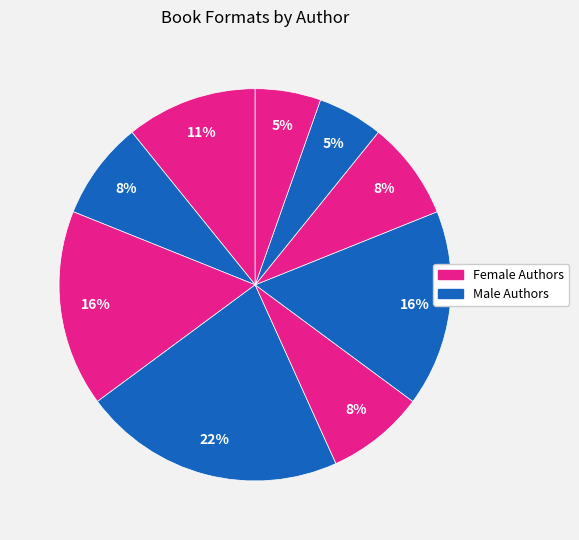

How many segments does this pie chart have?

9